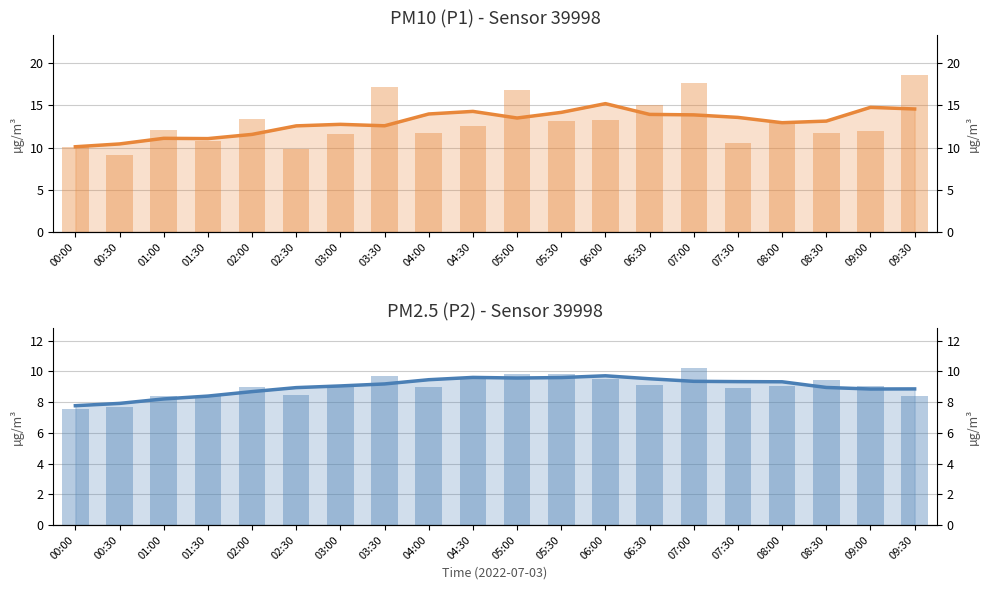

Is the value of P2 raw at 00:30 greater than the value of P2 (PM2.5) at 01:00?

No